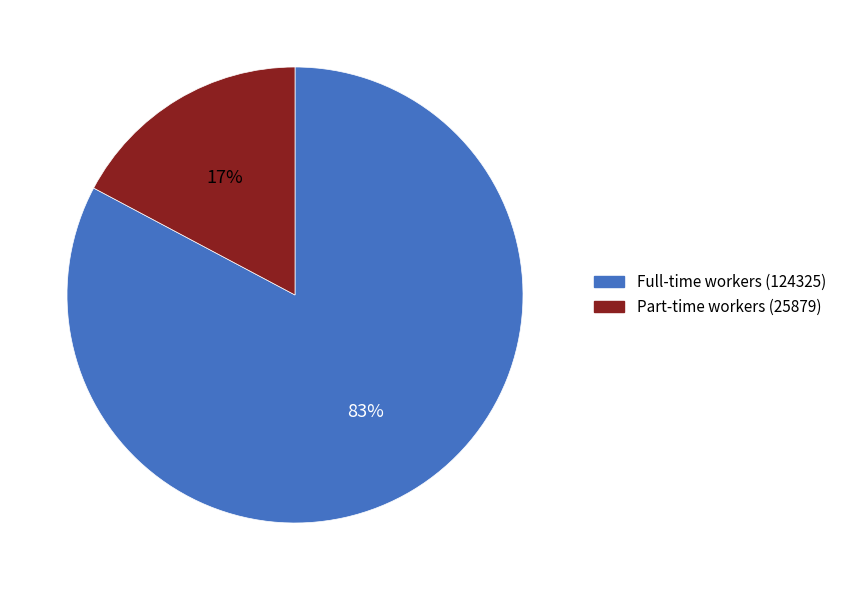

To the nearest percent, what is the combined percentage of Full-time workers (124325) and Part-time workers (25879)?

100%